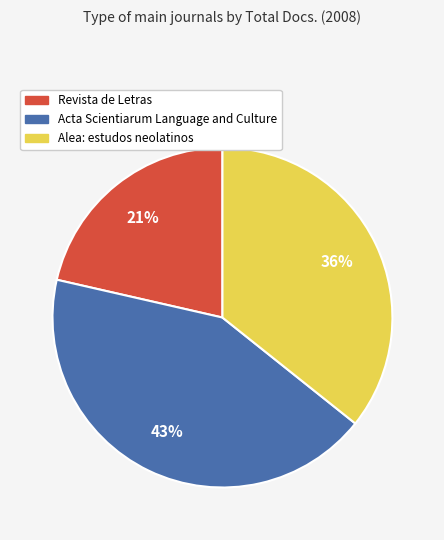

What percentage is the Alea: estudos neolatinos slice, to the nearest percent?

36%